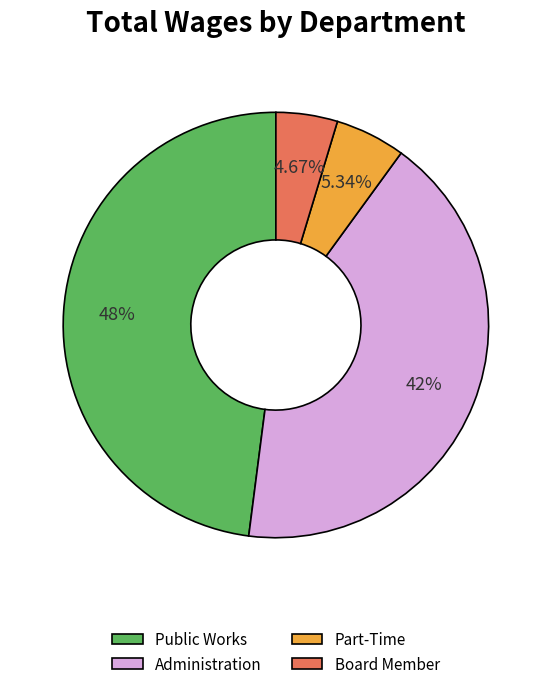

Count the number of slices in the pie.

4